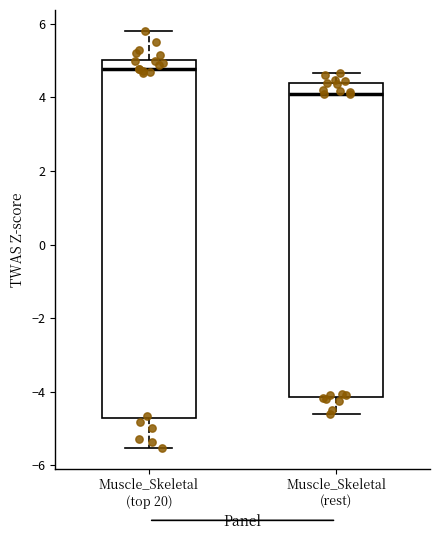

Where is the lower edge of the box for Muscle_Skeletal (rest) on the y-axis? The values are not printed on the chart, so give them approximately, as read against the axis.

-4.2